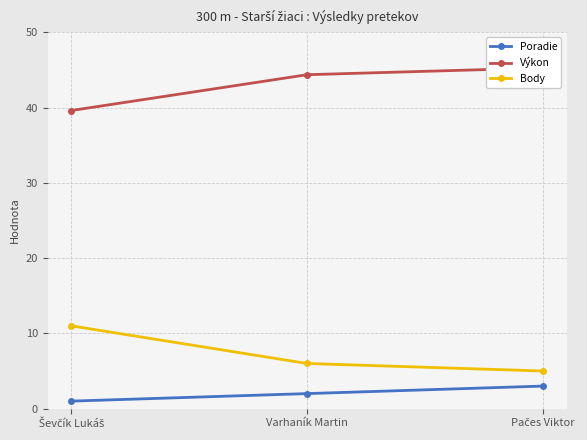

True or false: Body has a value of 9.0 at Varhaník Martin.

False